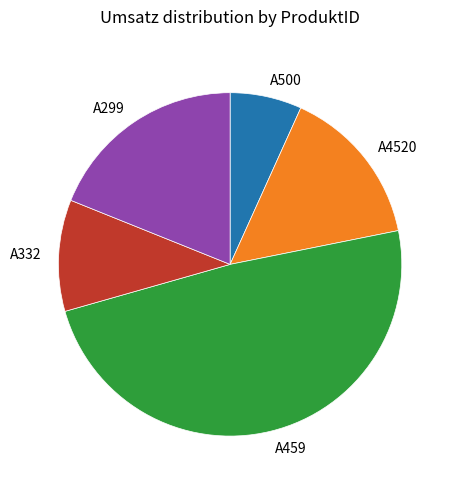

Which has a higher value, A500 or A4520?

A4520